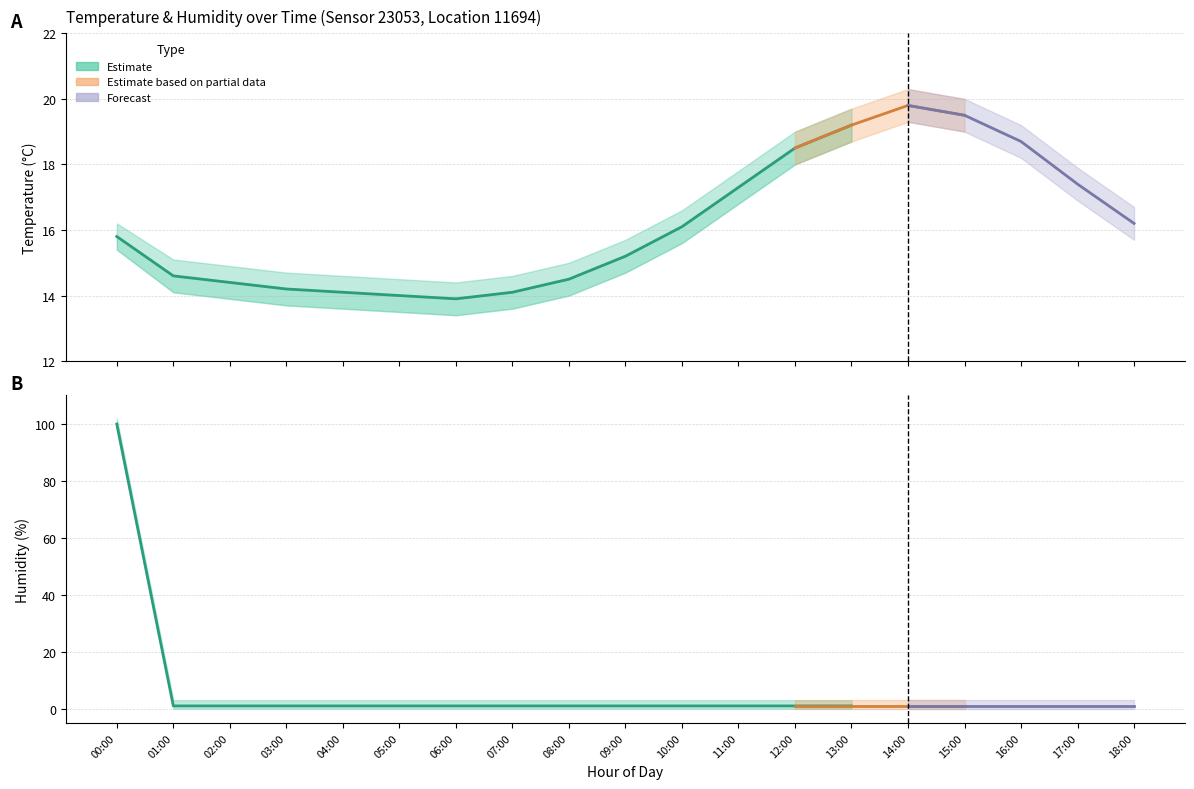

Rank the categories by humidity value from highest to lowest.

00:00, 01:00, 02:00, 03:00, 04:00, 05:00, 06:00, 07:00, 08:00, 09:00, 10:00, 11:00, 12:00, 13:00, 14:00, 15:00, 16:00, 17:00, 18:00